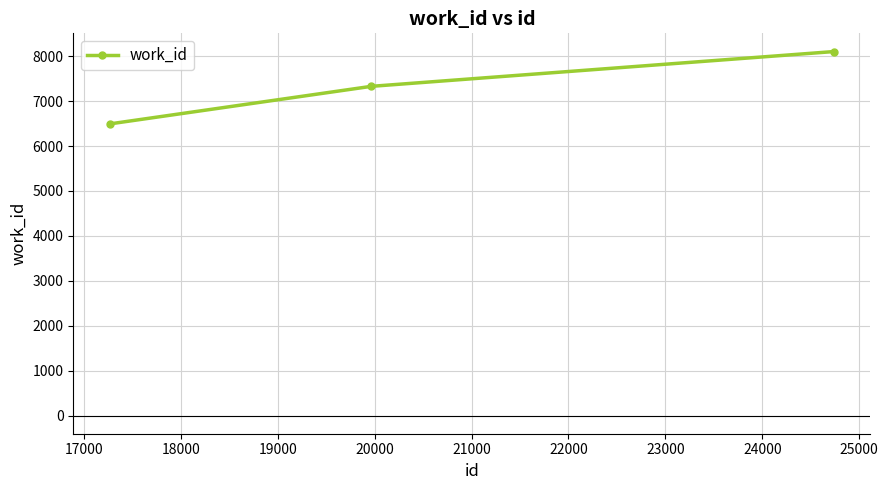

What is the difference between the second highest and minimum values?

837